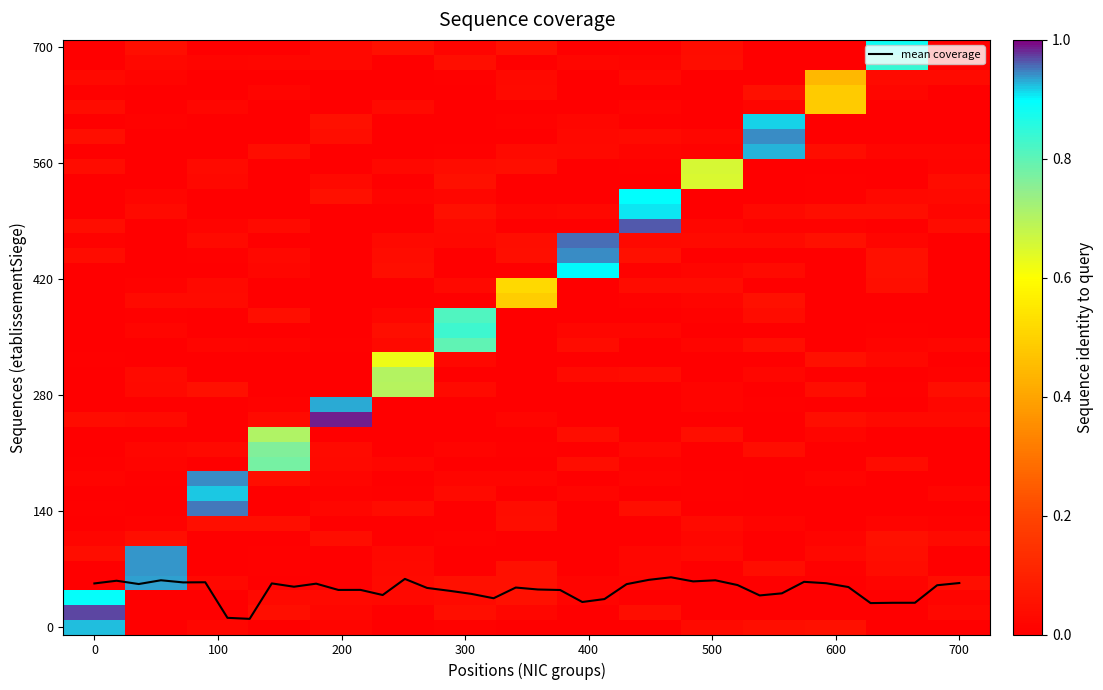

How many categories are shown in the chart?

15